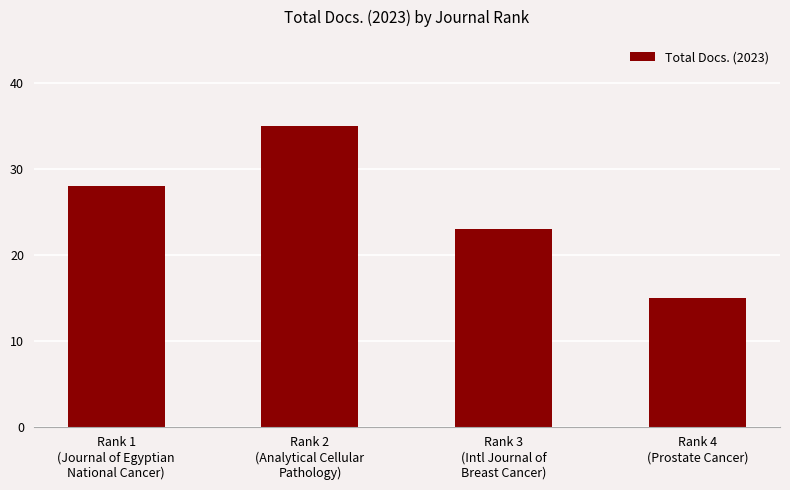

How many bars are there in total?

4